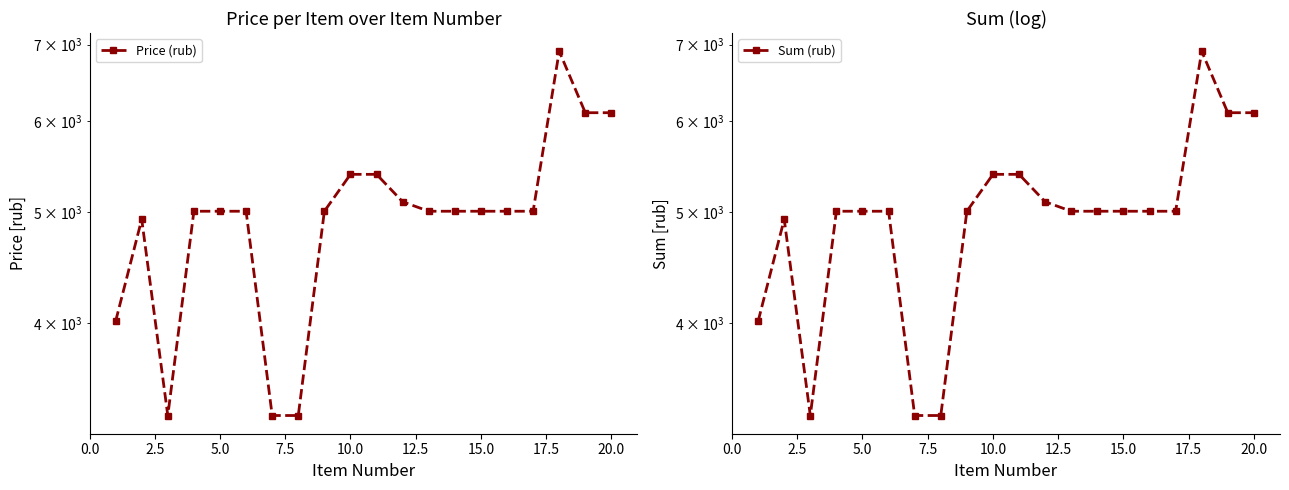

The value of Price (rub) at 20.0 is 7900.7. True or false?

False